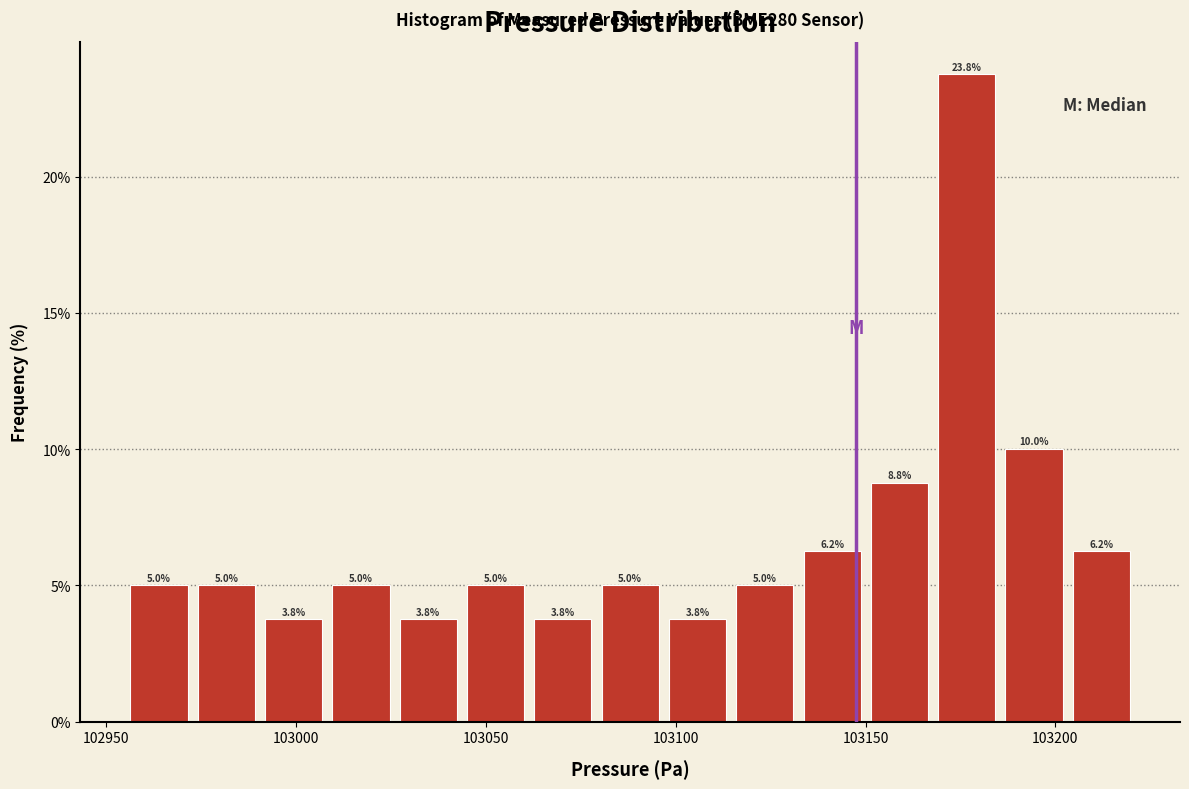

Around what value on the x-axis is the tallest bar? Give the approximate position of its centre, as read against the axis.

103175